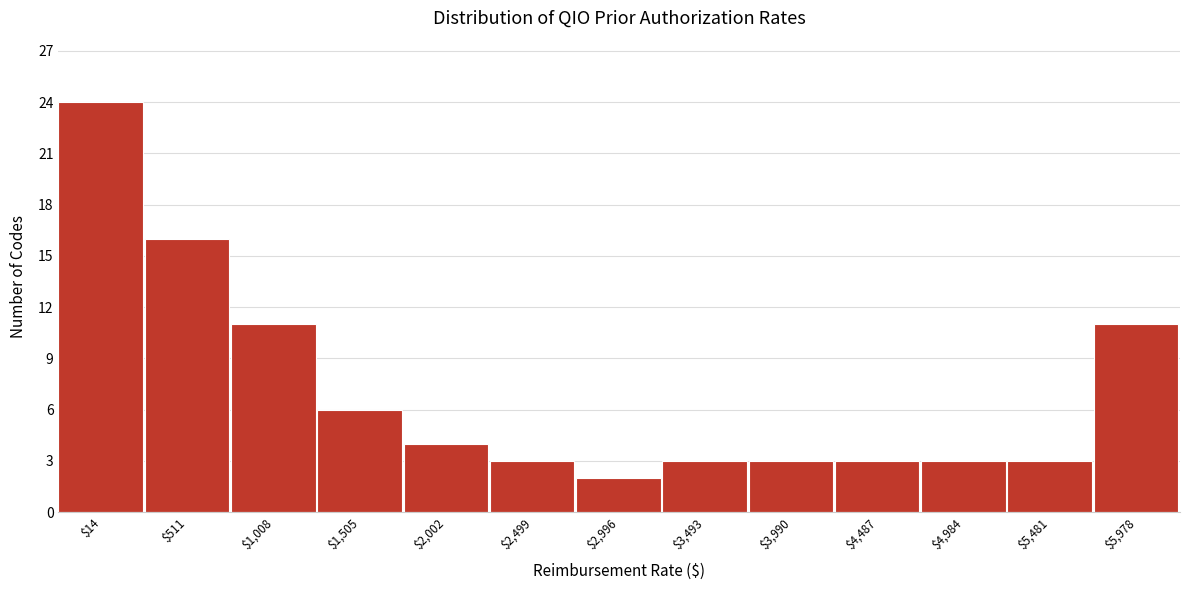

Reading left to right, extract all data points from this chart.

24	16	11	6	4	3	2	3	3	3	3	3	11